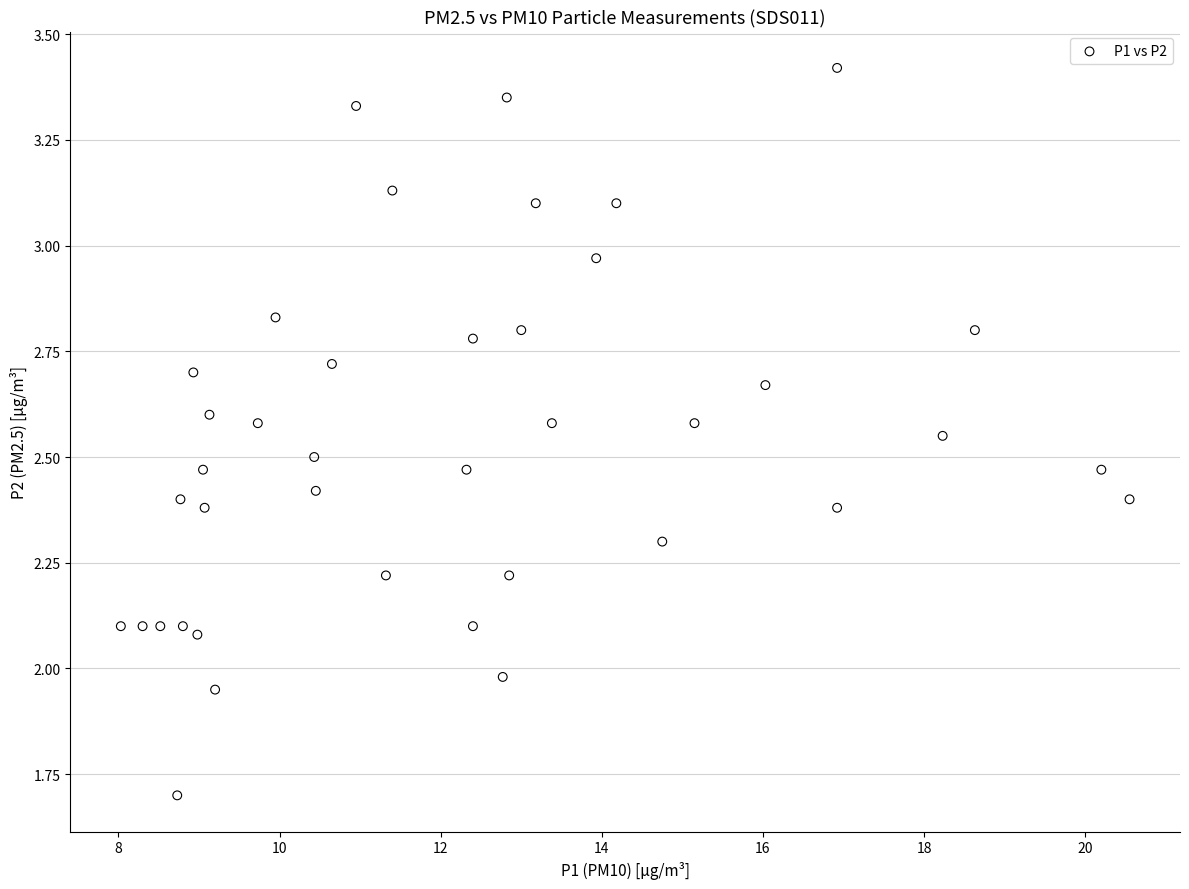

What is the range of X values (max minus min)?

12.5